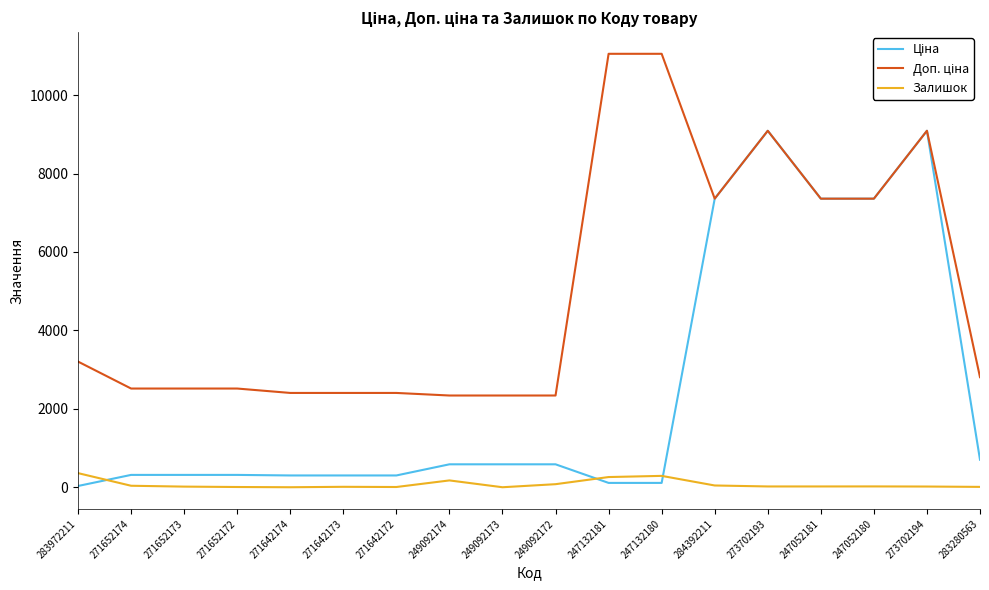

What is the greatest value displayed?

11055.0